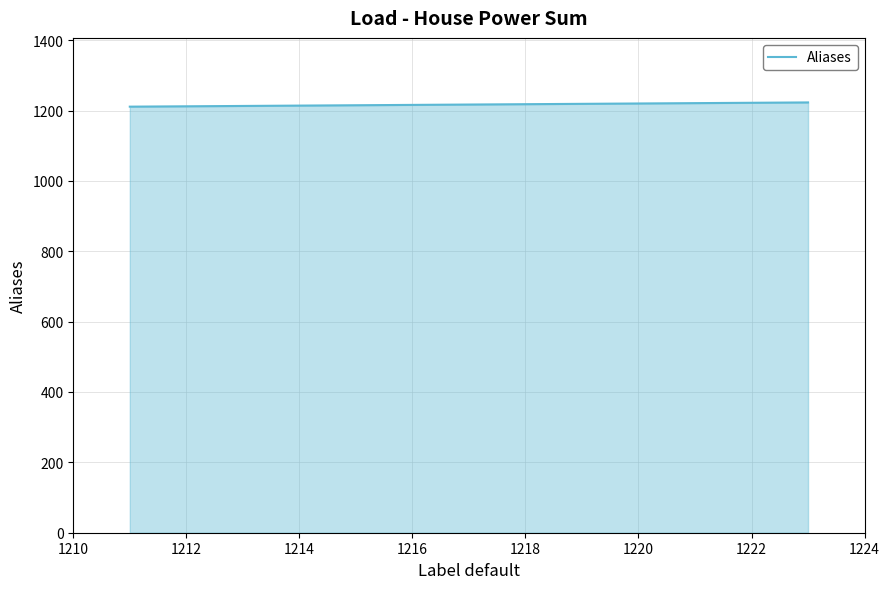

What is the smallest value displayed?

1211